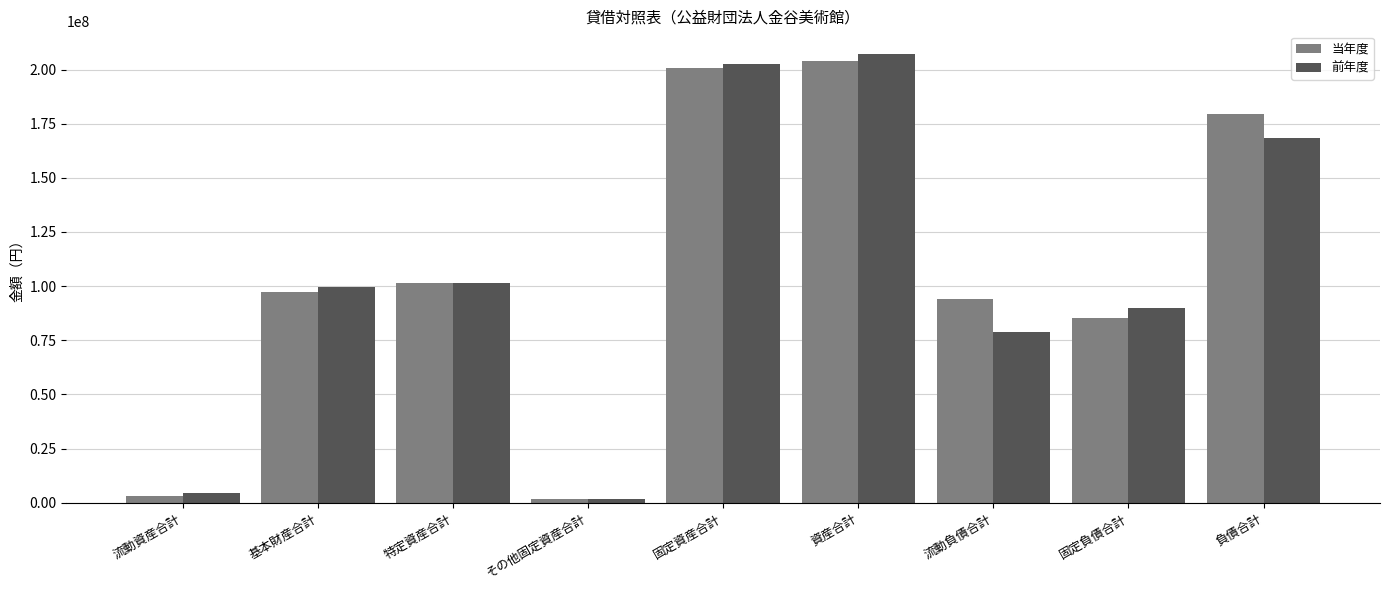

How many groups of bars are there?

9